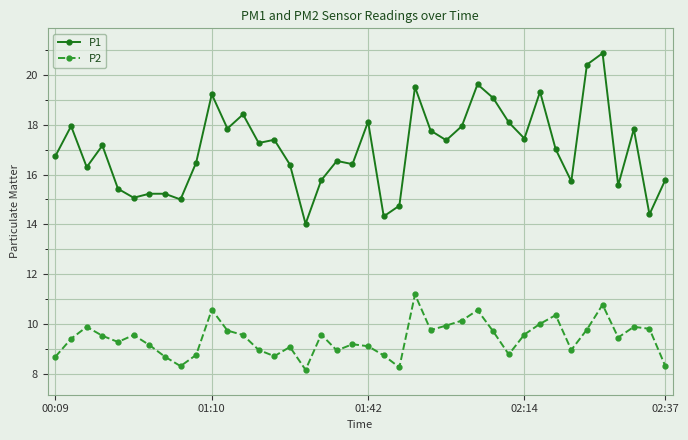

What is the minimum value for P2?

8.2